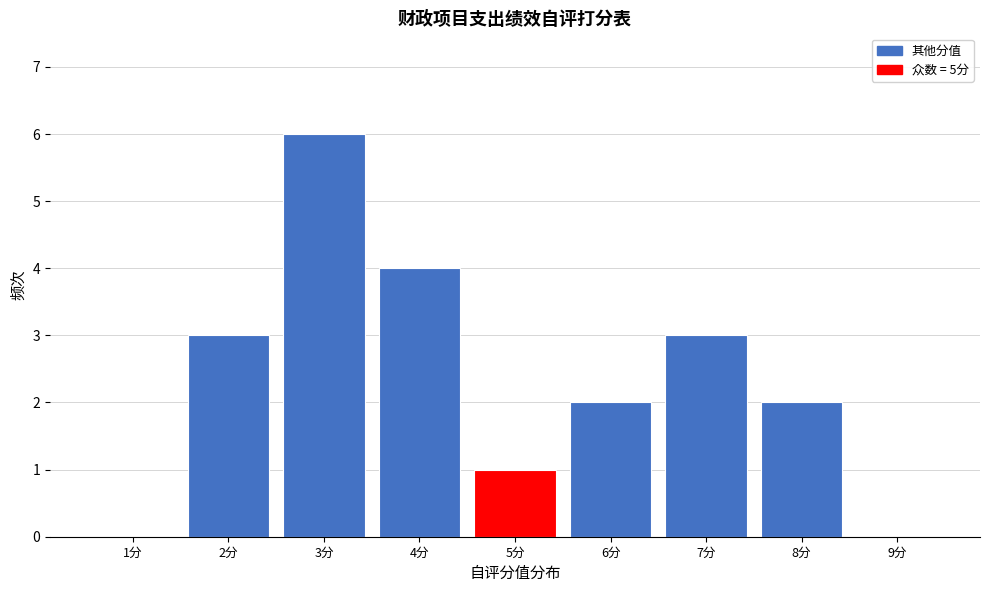

Reading left to right, list every bar in this chart as the range it spans on the x-axis followed by its height. The values are not printed on the chart, so give them approximately, as read against the axis.

0.5 to 1.5: 0
1.5 to 2.5: 3
2.5 to 3.5: 6
3.5 to 4.5: 4
4.5 to 5.5: 1
5.5 to 6.5: 2
6.5 to 7.5: 3
7.5 to 8.5: 2
8.5 to 9.5: 0